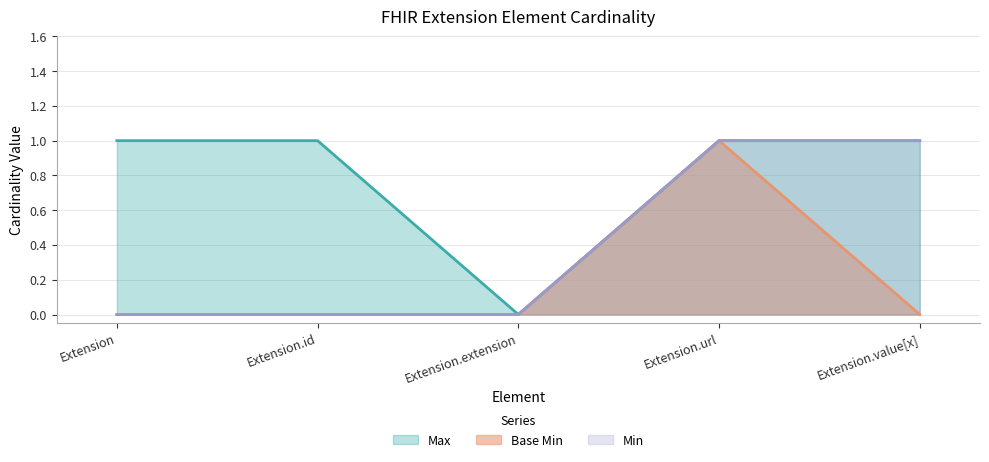

Which series has the largest total across all categories?

Max